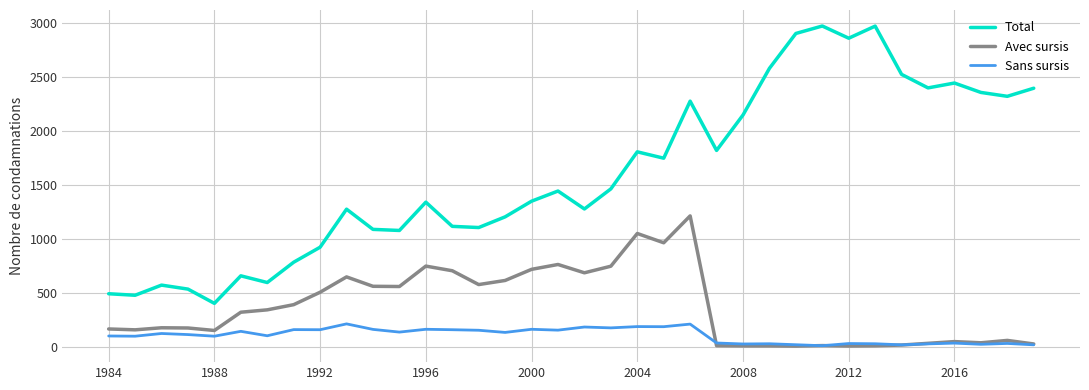

List the series in order of their peak value, highest first.

Total, Avec sursis, Sans sursis